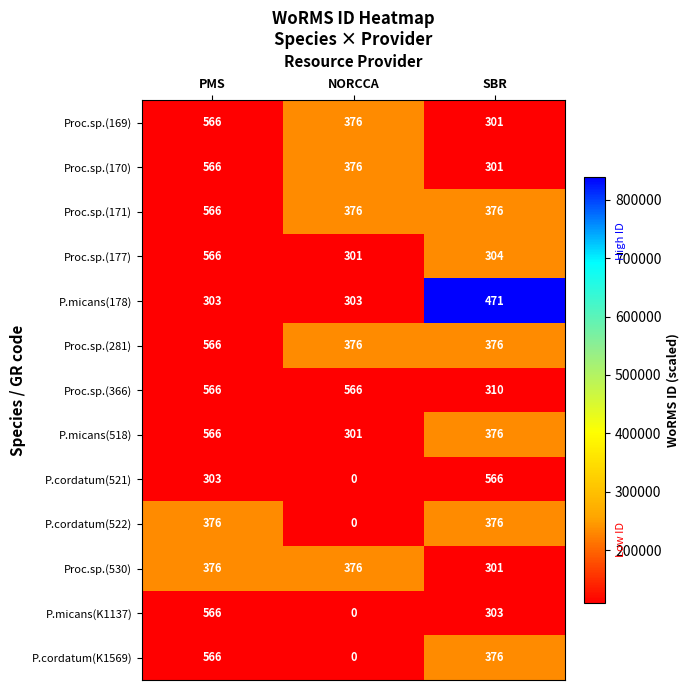

What is the difference between the highest and lowest values at PMS?

263